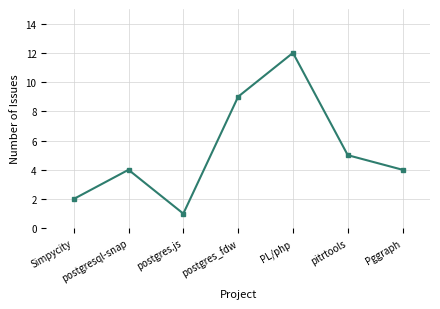

At which category does the data reach its first local peak?

postgresql-snap